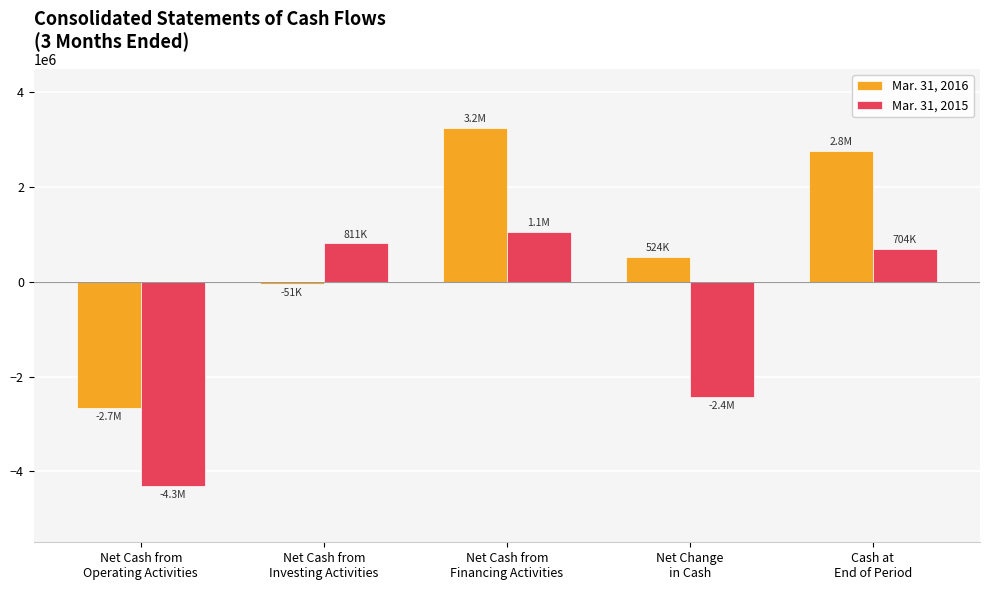

Which category has the highest value across all series?

Net Cash from
Financing Activities